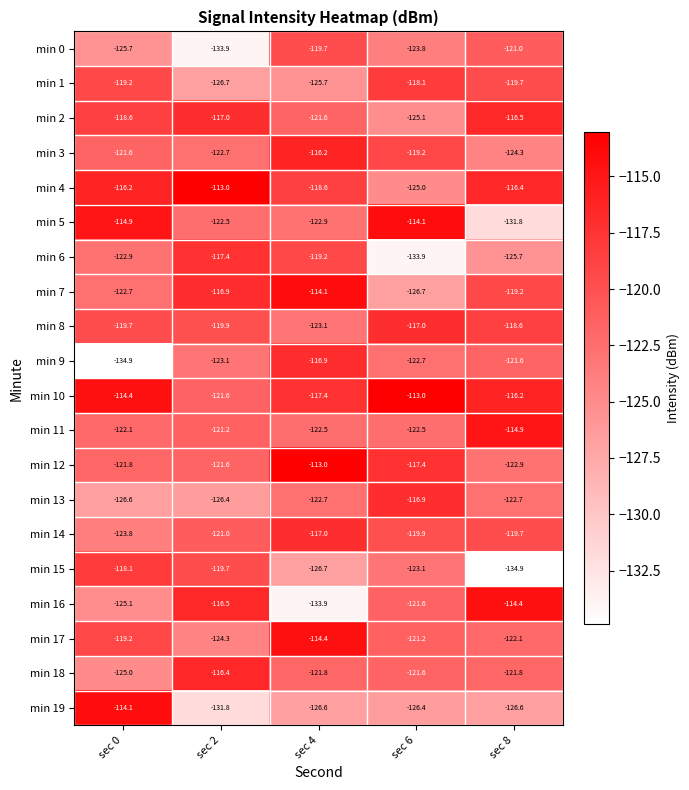

Where does the min 10 series first go above -116?

sec 0